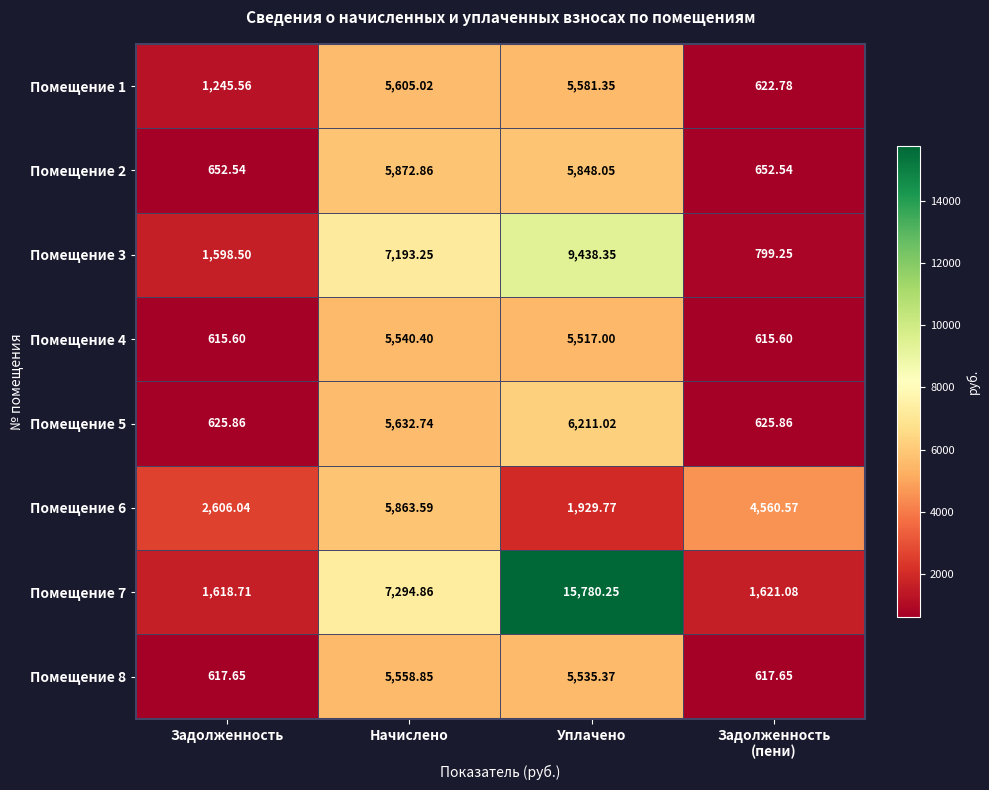

Which category has the highest value in the Помещение 8 series?

Начислено